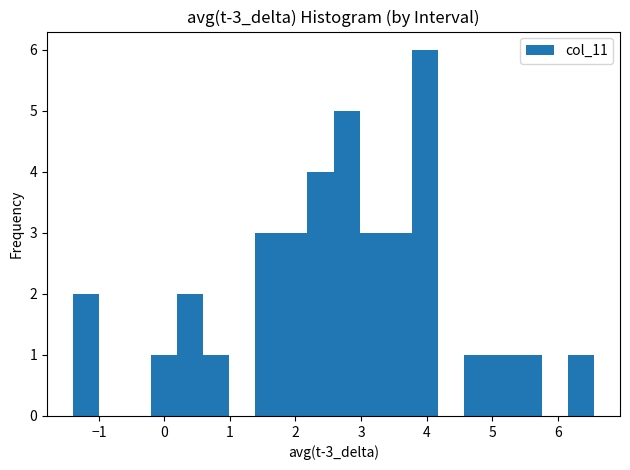

Around what value on the x-axis is the tallest bar? Give the approximate position of its centre, as read against the axis.

4.0